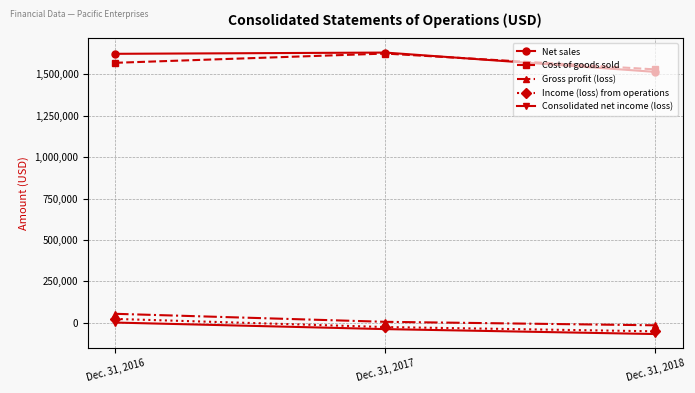

What is the difference between the second highest and minimum values in the Gross profit (loss) series?

21095